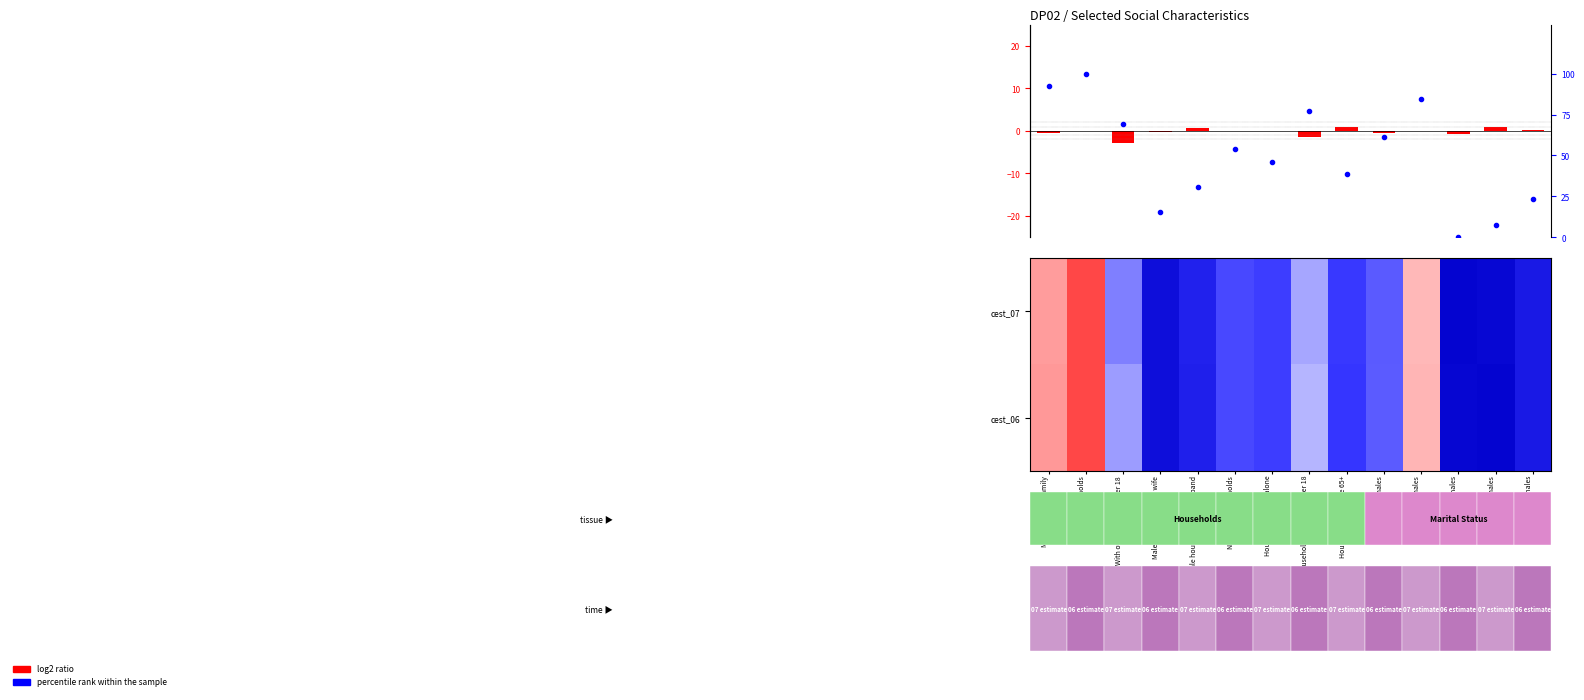

What is the approximate value of cest_06 at Nonfamily households?

23.6